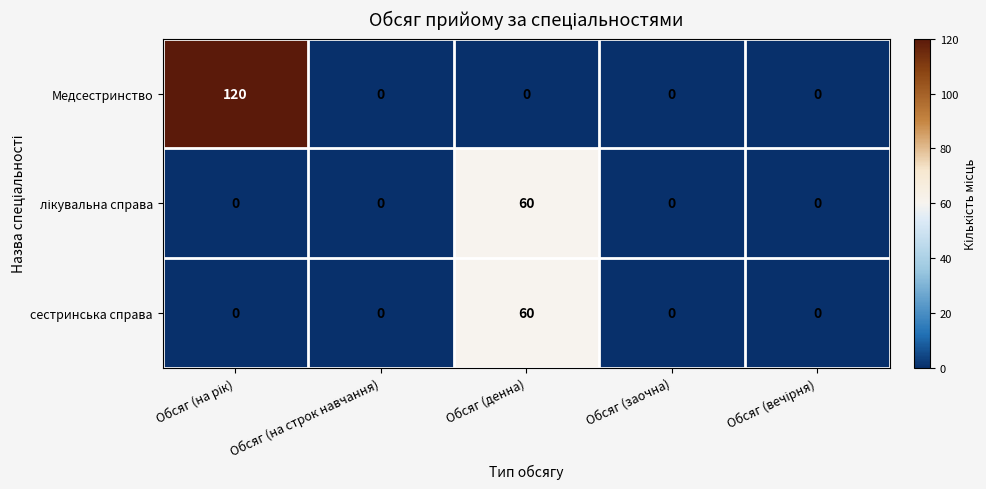

Count the number of data series in this chart.

3